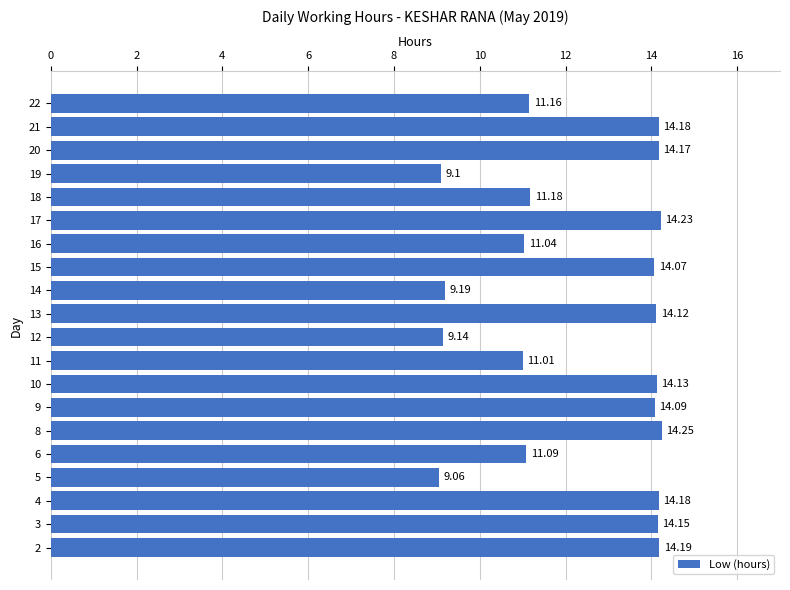

How many bars are there in total?

20